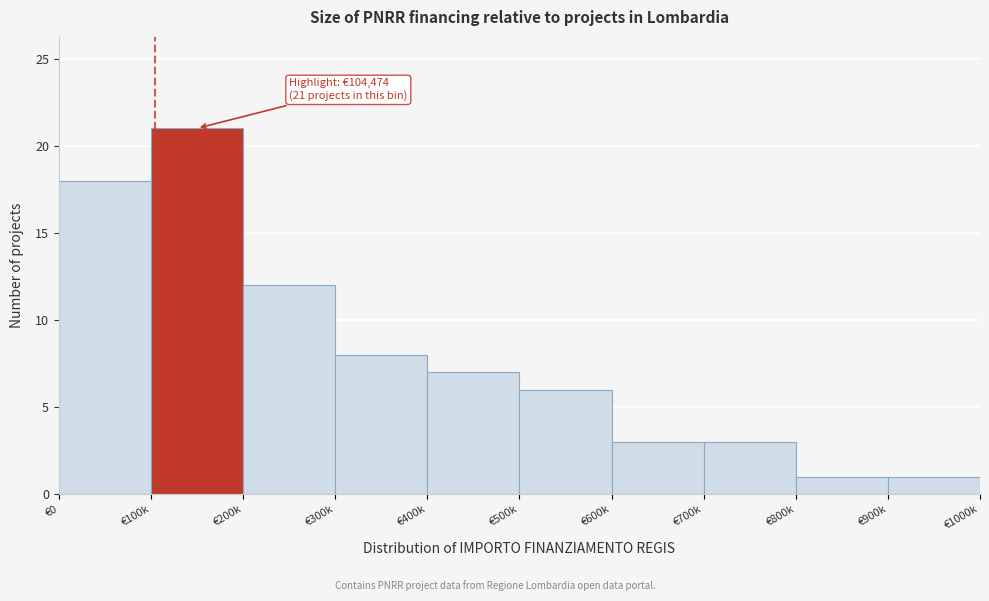

Reading right to left, list all the values displayed in this chart.

€900k=1	€800k=1	€700k=3	€600k=3	€500k=6	€400k=7	€300k=8	€200k=12	€100k=21	€0=18